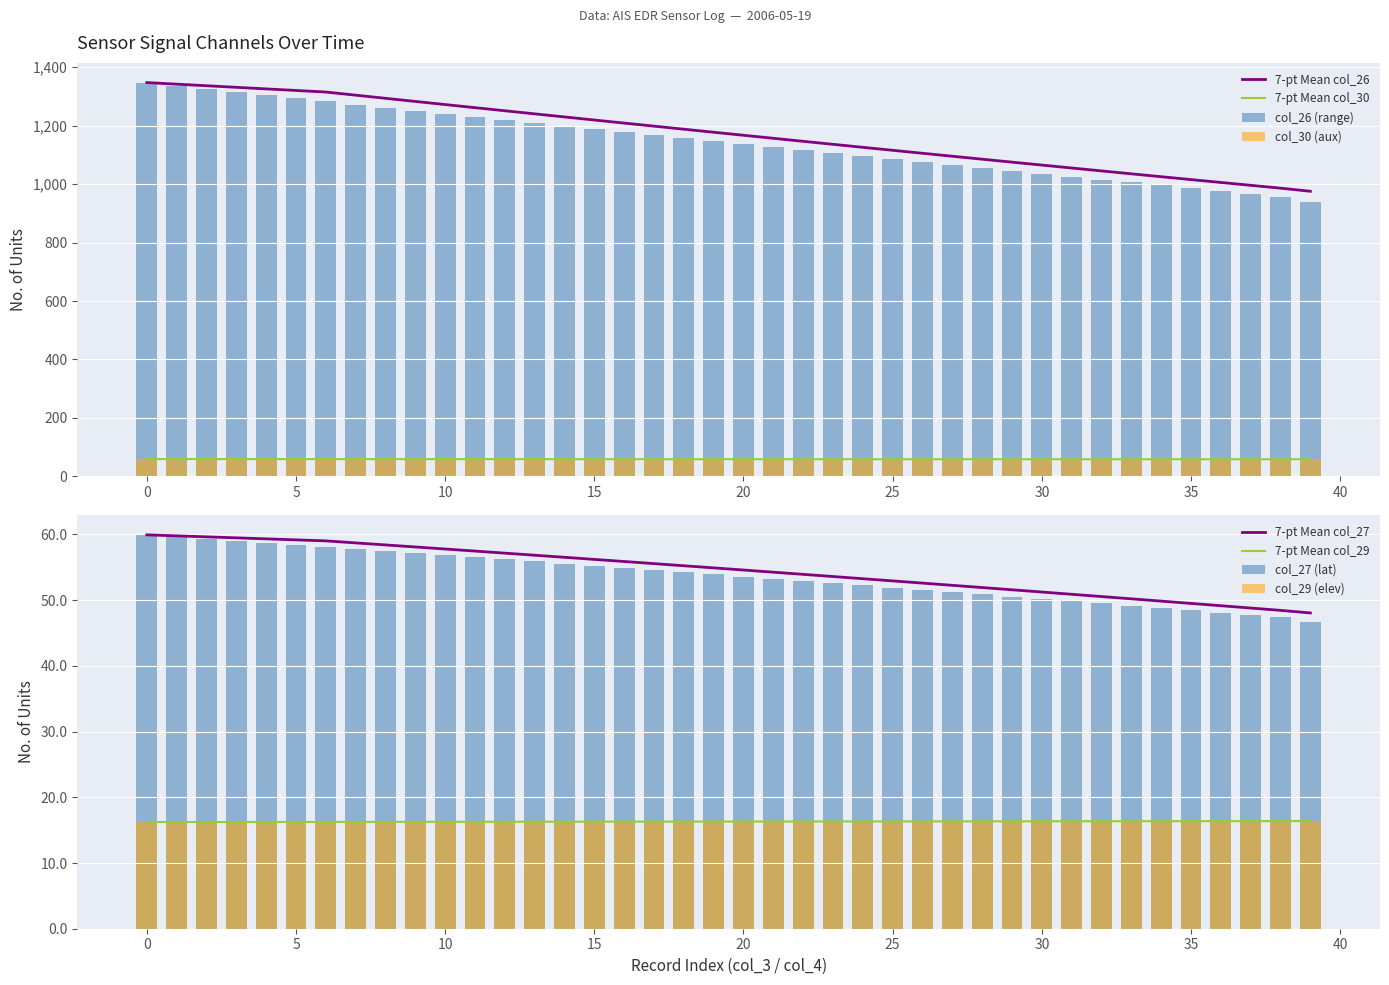

What is the difference between the col_29 values at 21 and 37?

0.1